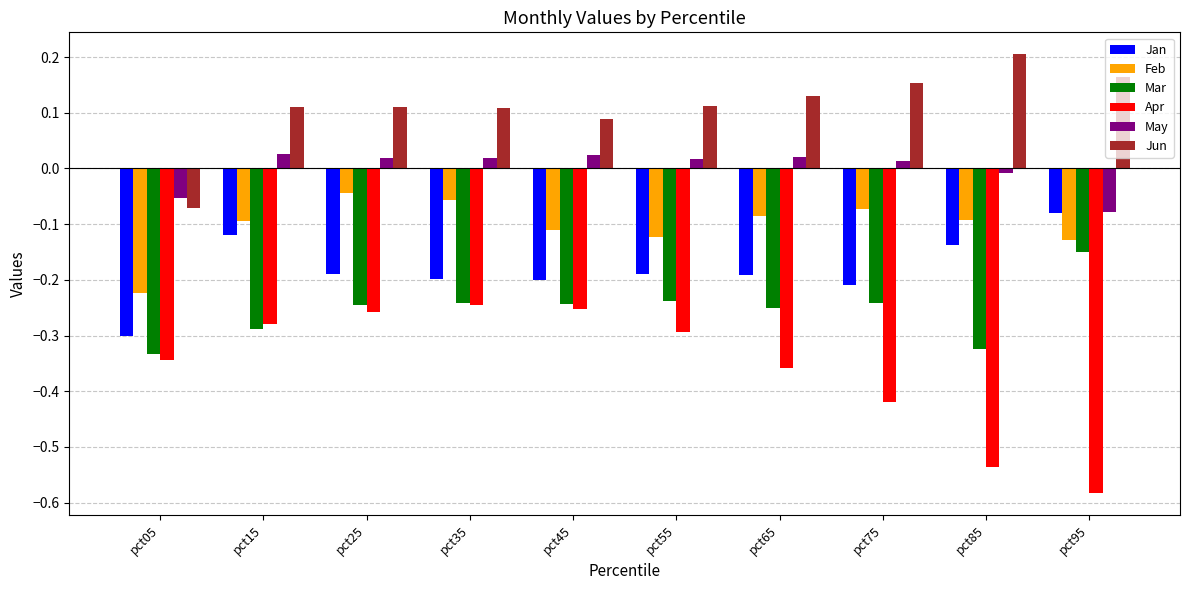

Are the bars grouped side by side (vs. stacked)?

Yes